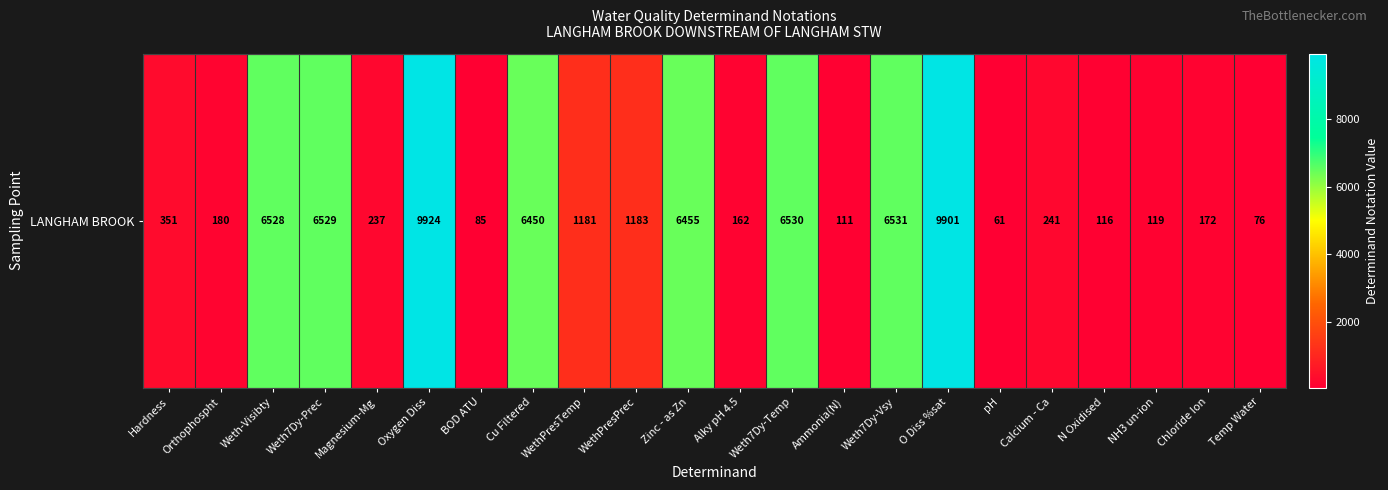

Rank the categories by value from lowest to highest.

pH, Temp Water, BOD ATU, Ammonia(N), N Oxidised, NH3 un-ion, Alky pH 4.5, Chloride Ion, Orthophospht, Magnesium-Mg, Calcium - Ca, Hardness, WethPresTemp, WethPresPrec, Cu Filtered, Zinc - as Zn, Weth-Visibty, Weth7Dy-Prec, Weth7Dy-Temp, Weth7Dy-Vsy, O Diss %sat, Oxygen Diss